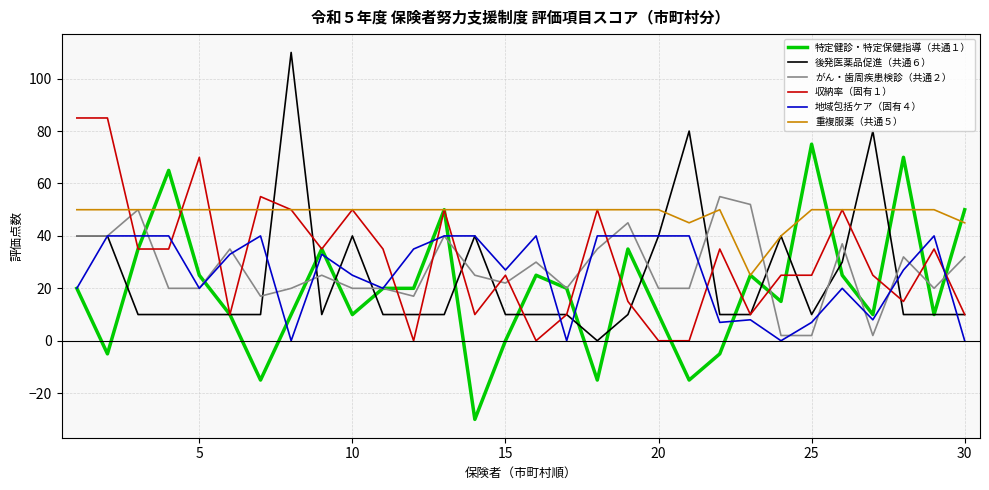

What is the average value of the 収納率（固有１） series?

31